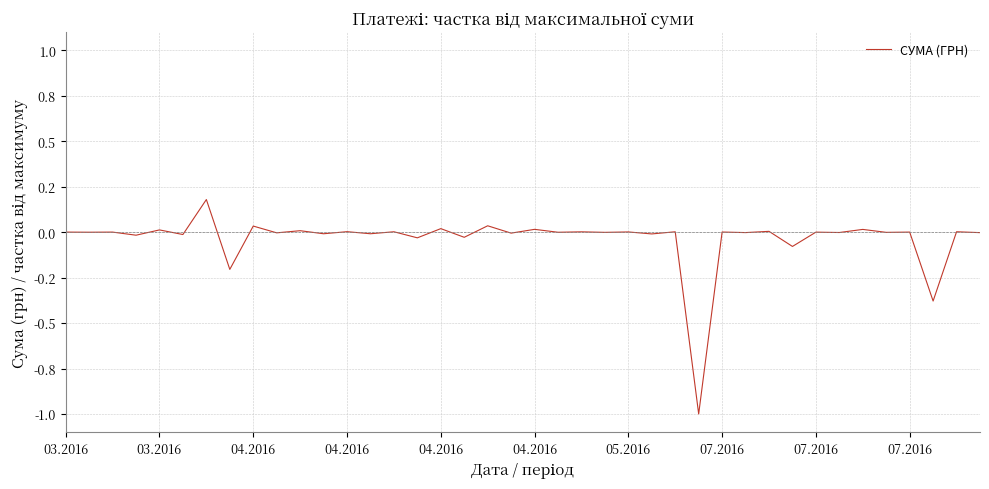

Does the chart display data point markers on the line(s)?

No